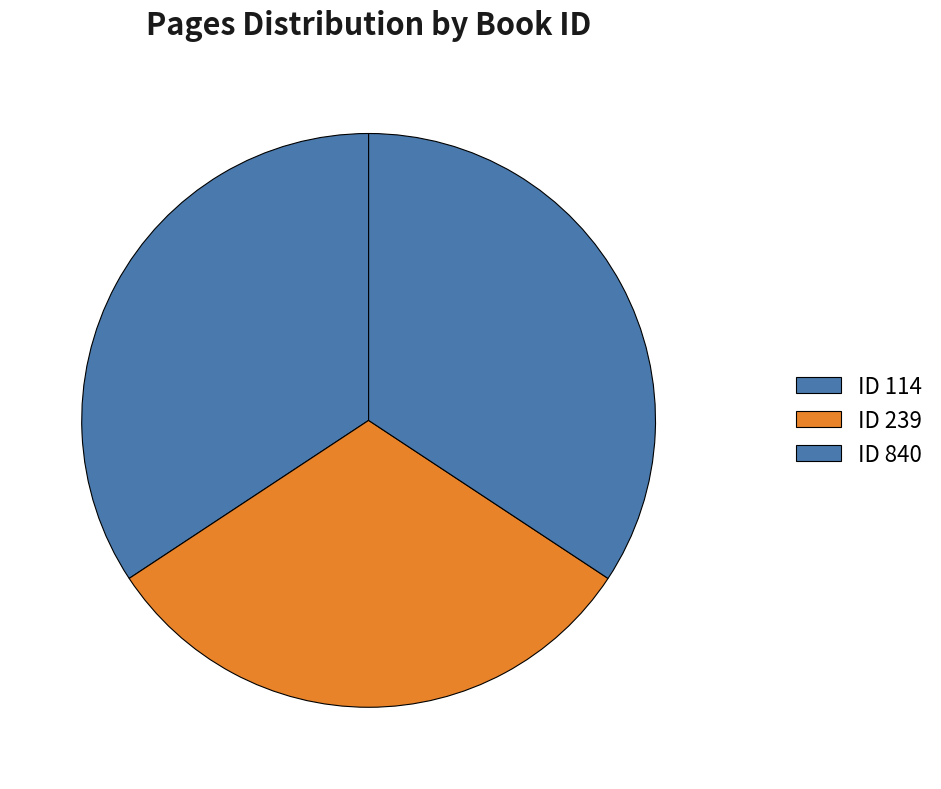

Count the number of slices in the pie.

3